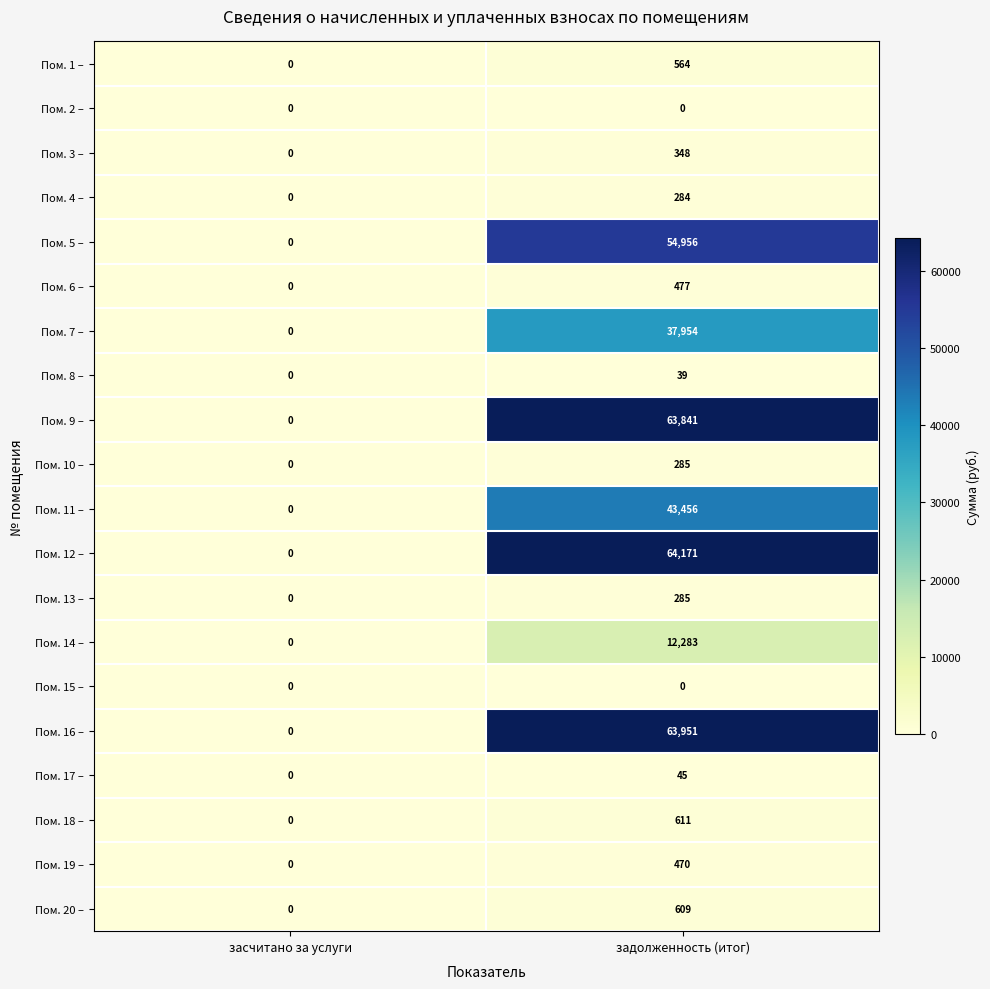

Which series has the largest range (max minus min)?

Пом. 12 –